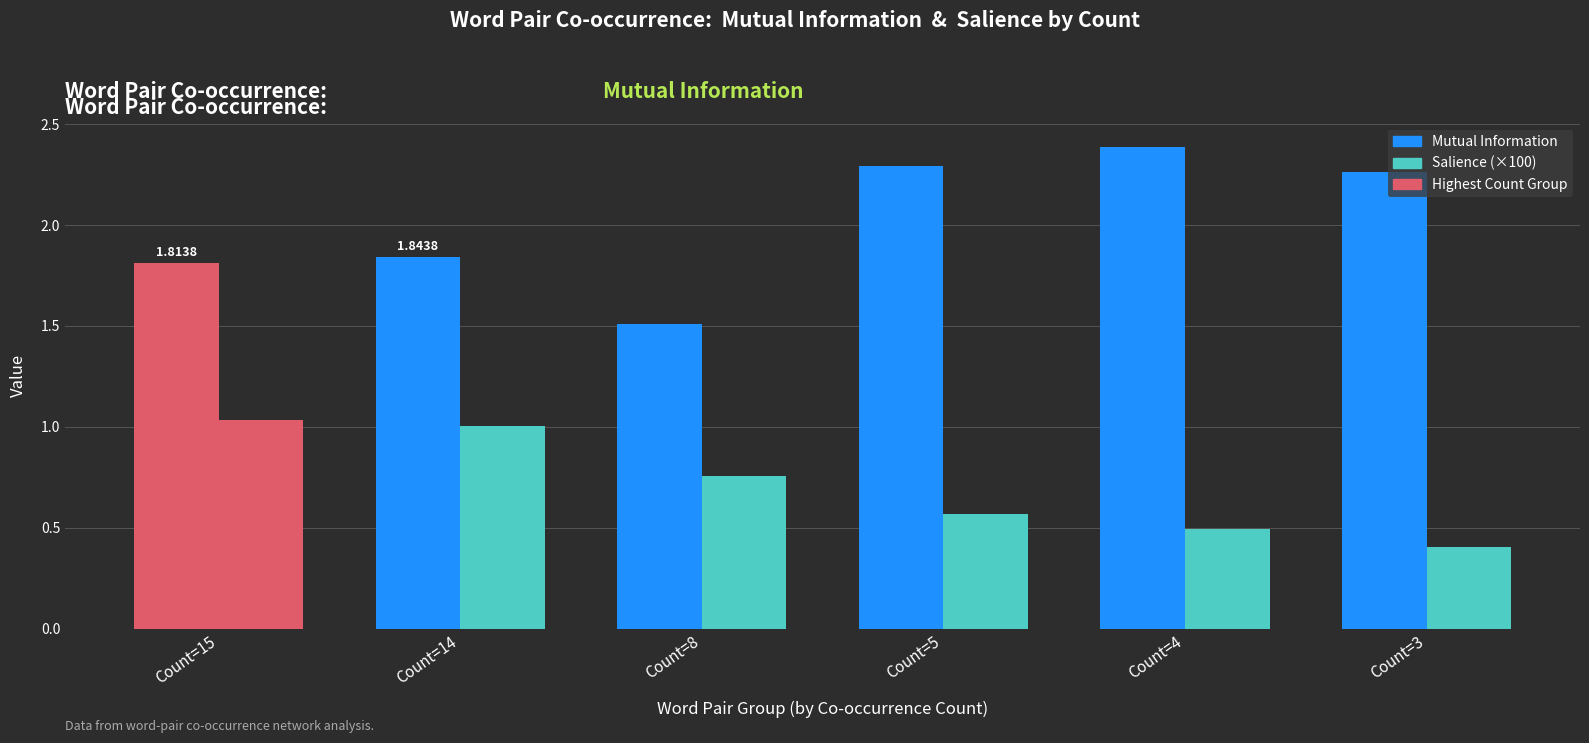

What value does the Salience (×100) series have at Count=5?

0.6